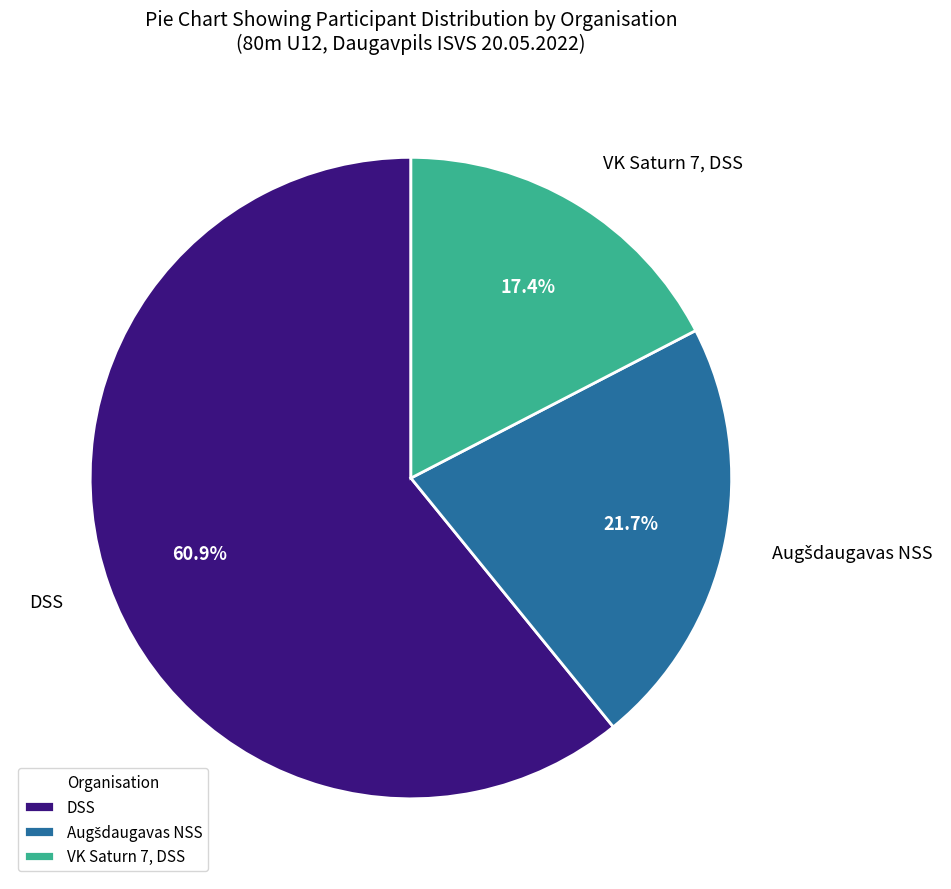

Do VK Saturn 7, DSS and DSS together represent more than half of the pie?

Yes